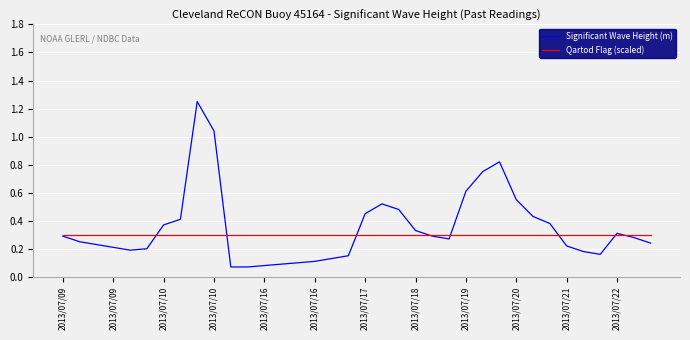

Does the chart display data point markers on the line(s)?

No